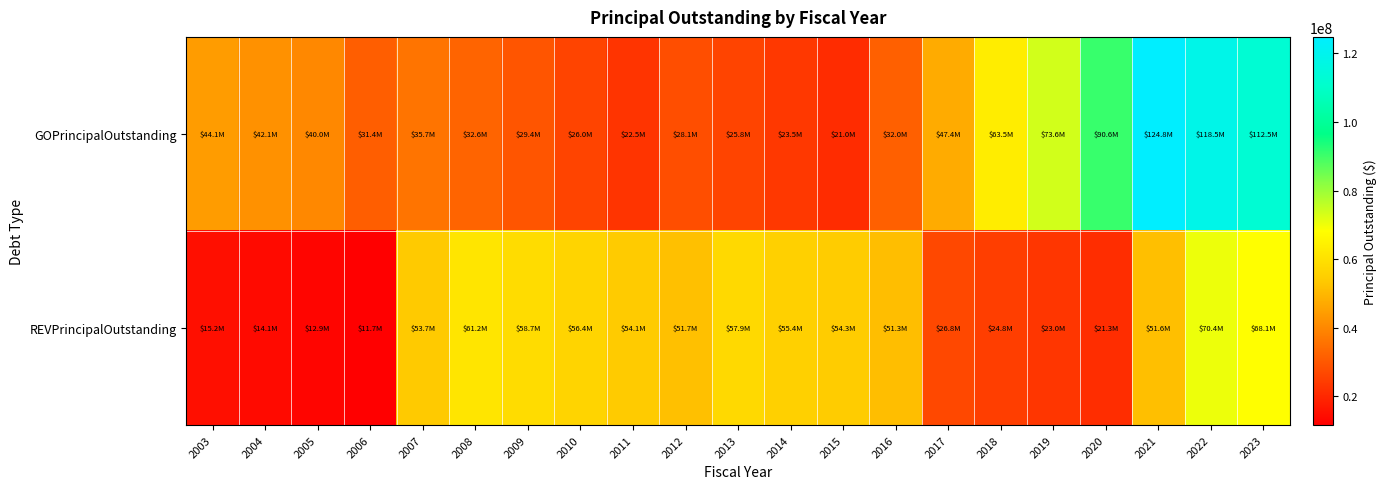

What is the total value across all series at 2010?

82410000.0